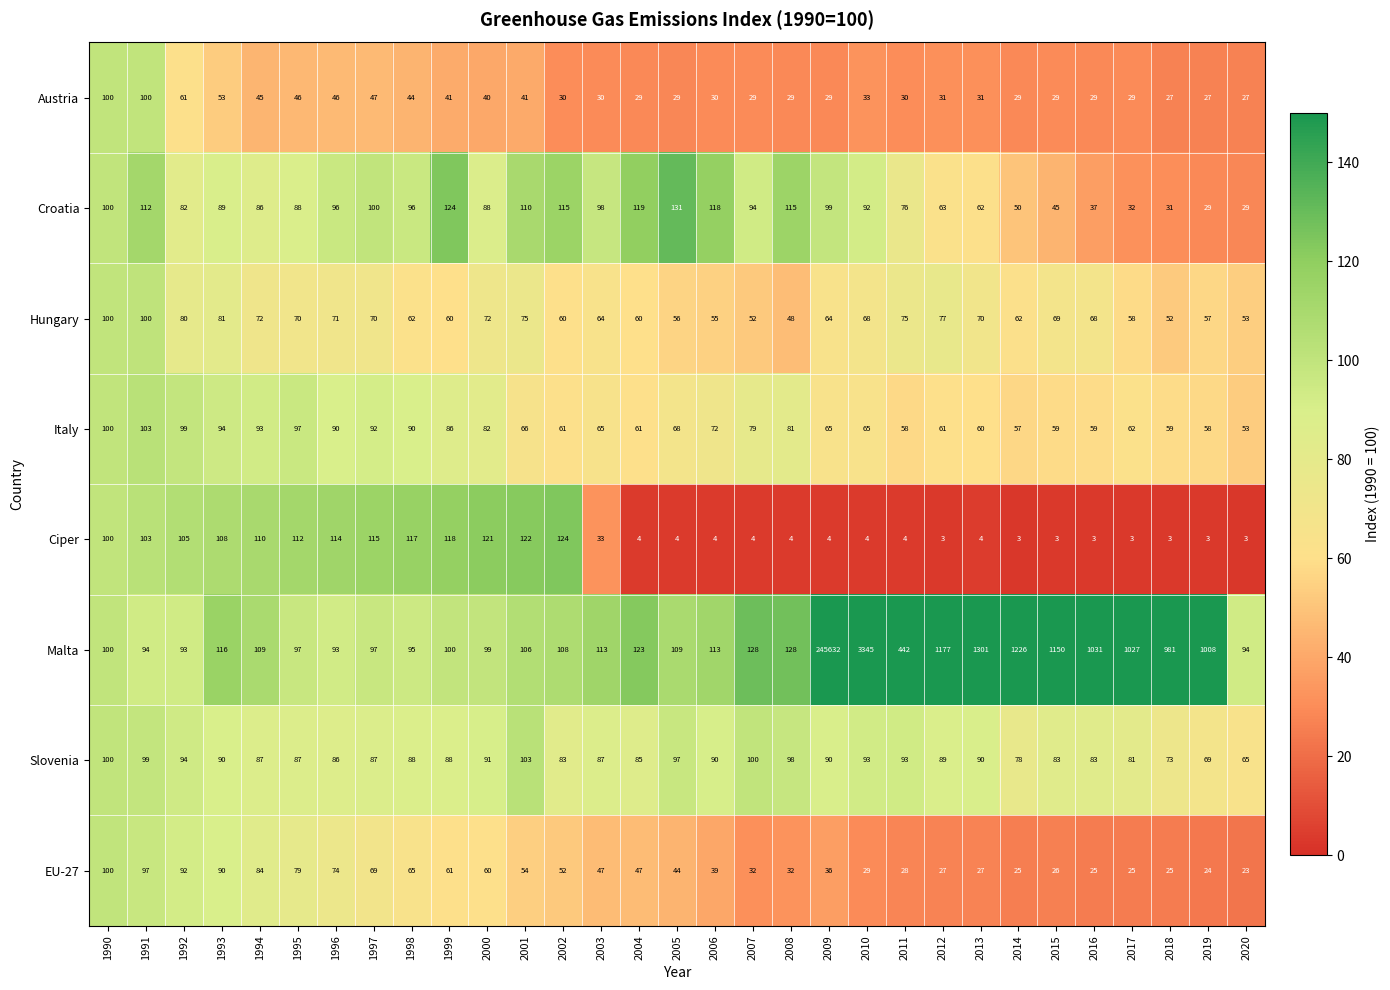

What is the approximate value of Croatia at 2000, to the nearest 50?

100